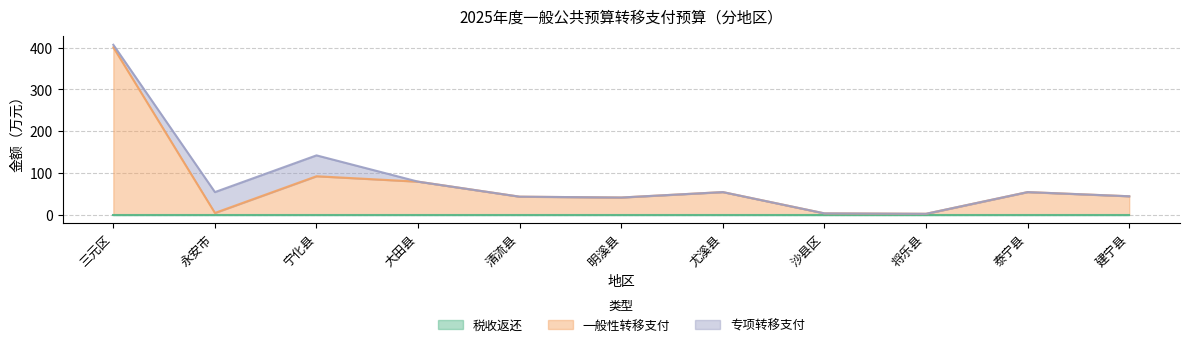

What are all the series names shown in the legend?

税收返还, 一般性转移支付, 专项转移支付